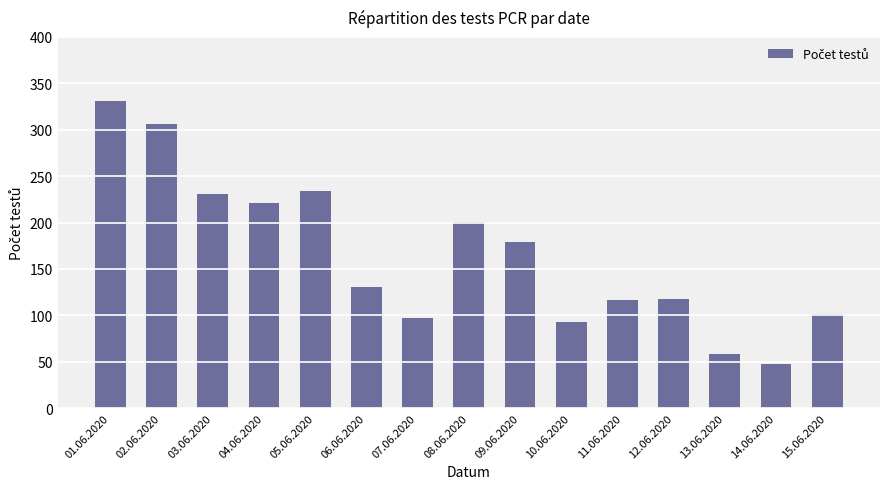

What is the smallest value displayed?

47